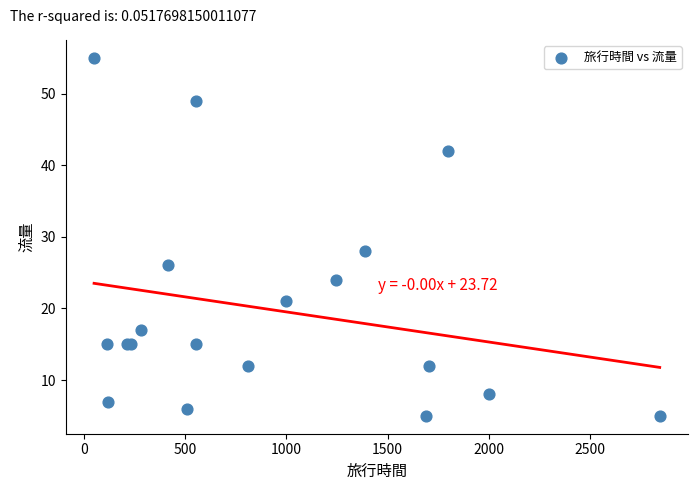

What Y value in the scatter plot is closest to 30?

28